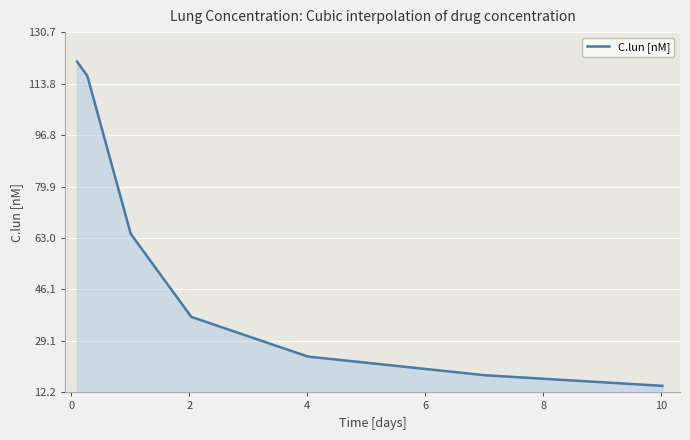

What is the sum of all values?

394.9